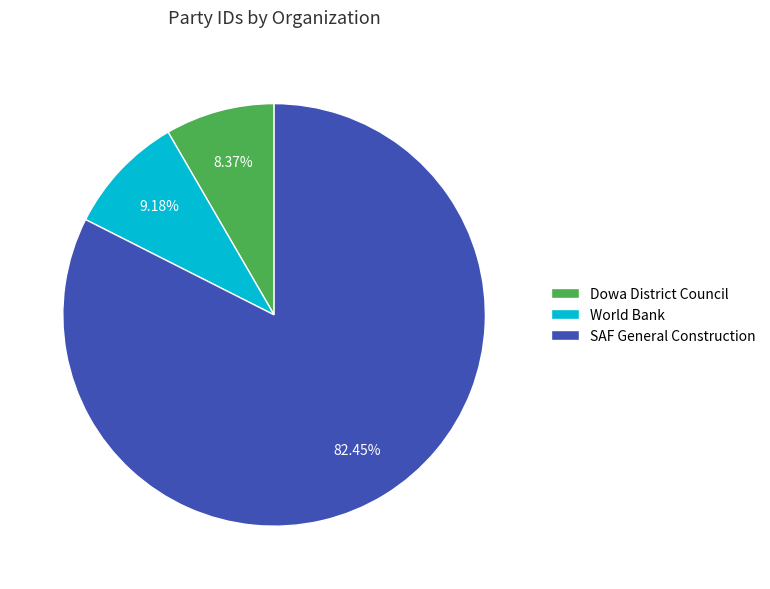

To the nearest percent, what portion does SAF General Construction represent?

82%